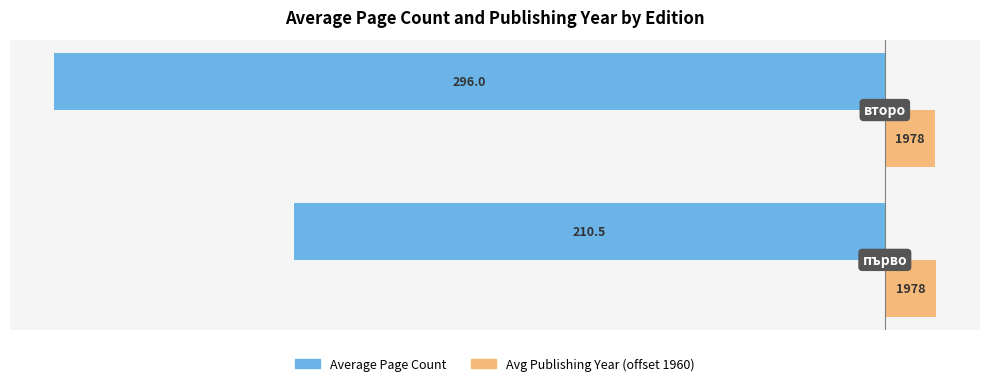

What are all the series names shown in the legend?

Average Page Count, Avg Publishing Year (offset 1960)